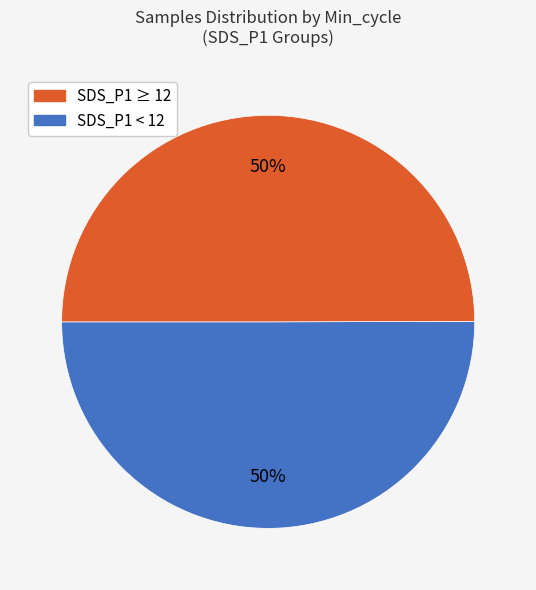

To the nearest percent, what is the average slice percentage?

50%